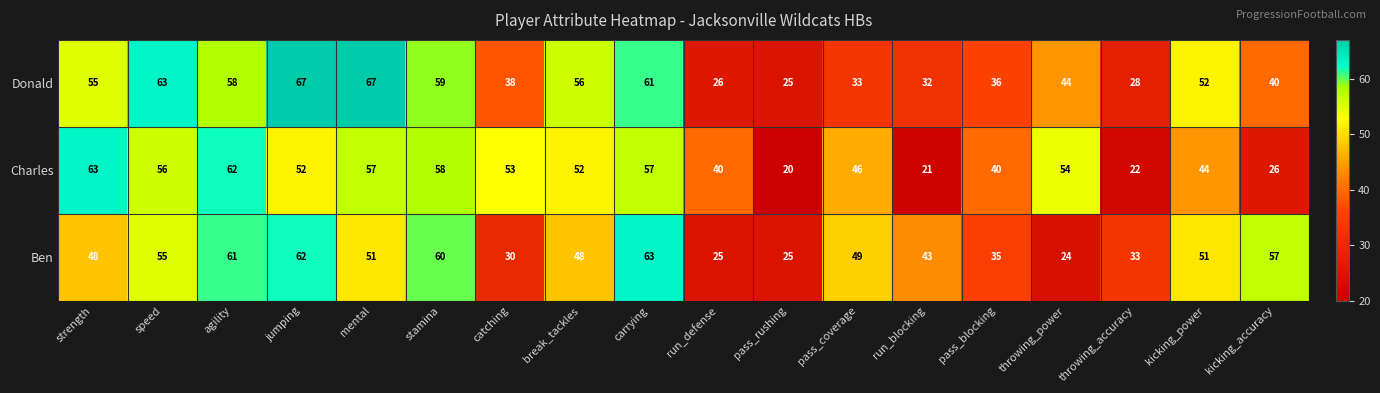

How many categories are shown in the chart?

18